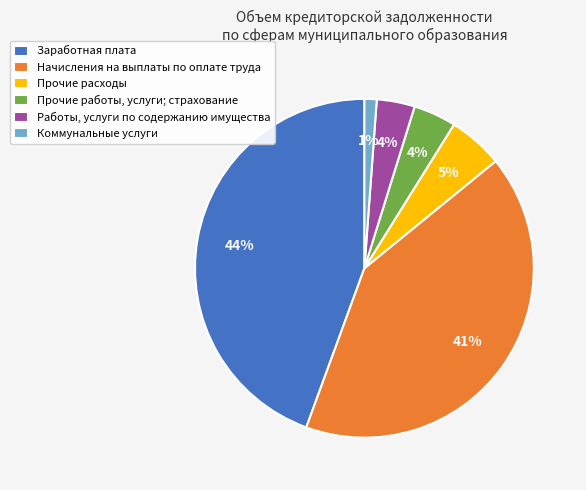

Which category has the biggest portion of the pie?

Заработная плата